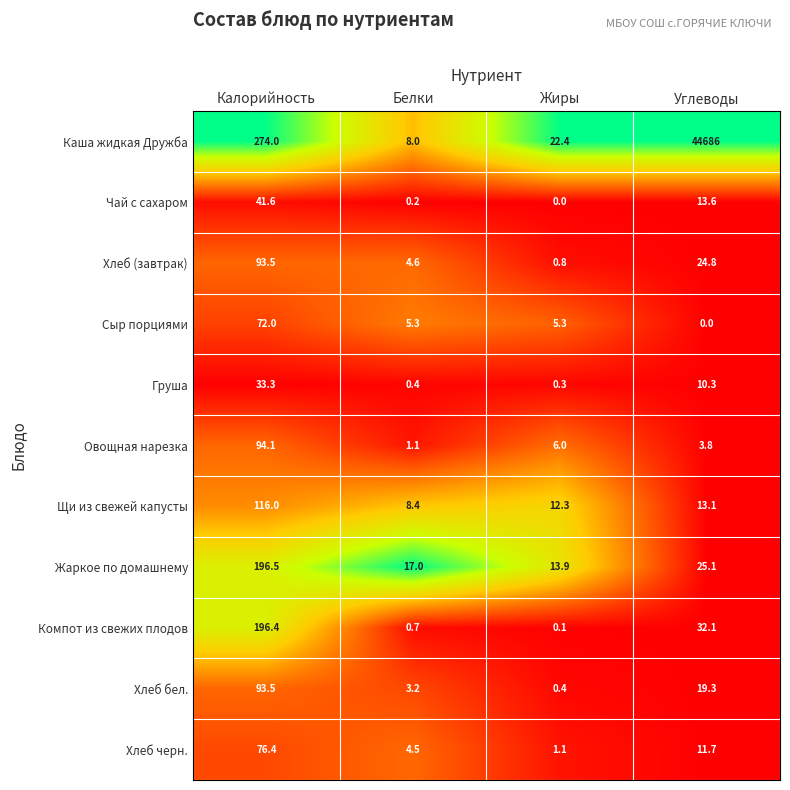

Is it true that Хлеб черн. equals 4.5 at Белки?

True